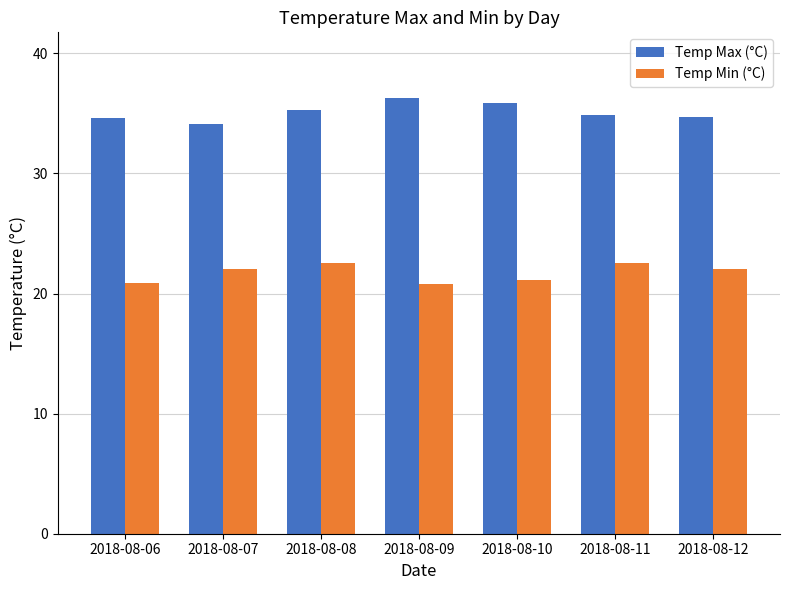

True or false: Temp Min (°C) has a value of 22.0 at 2018-08-12.

True